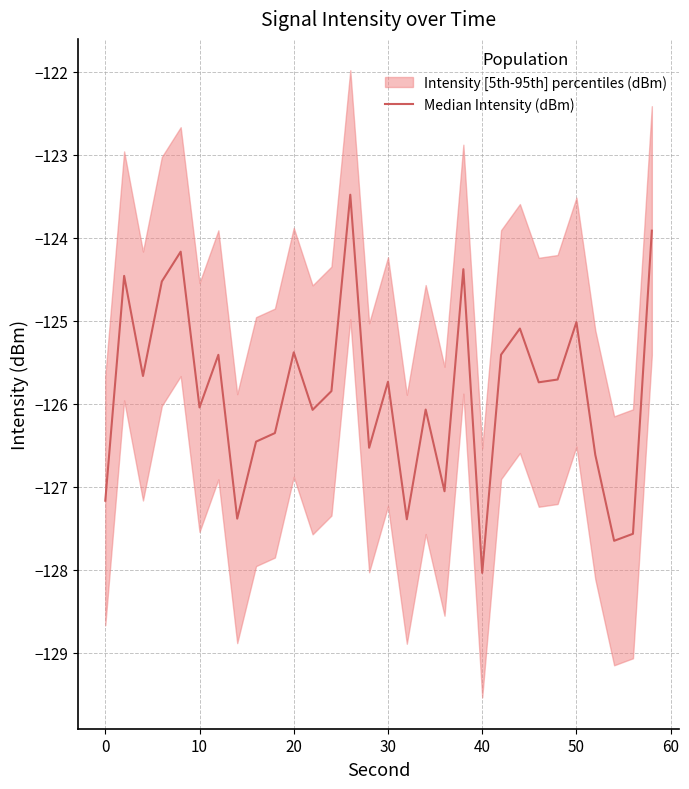

What is the smallest value displayed?

-128.0